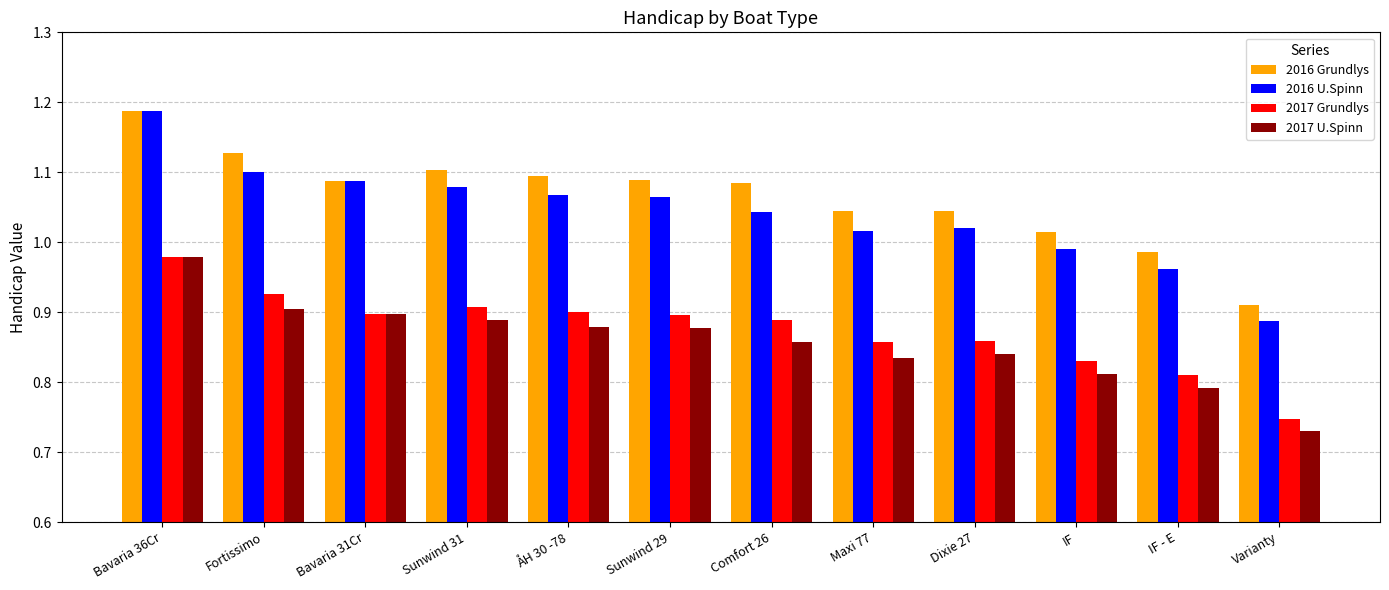

At which label is 2017 Grundlys closest to 0?

Varianty